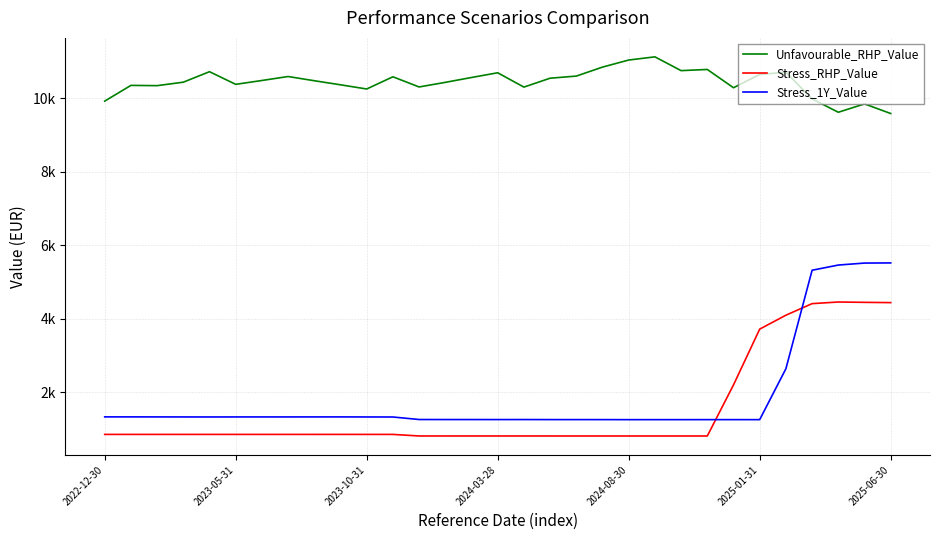

At how many categories does at least one series exceed 5854?

31